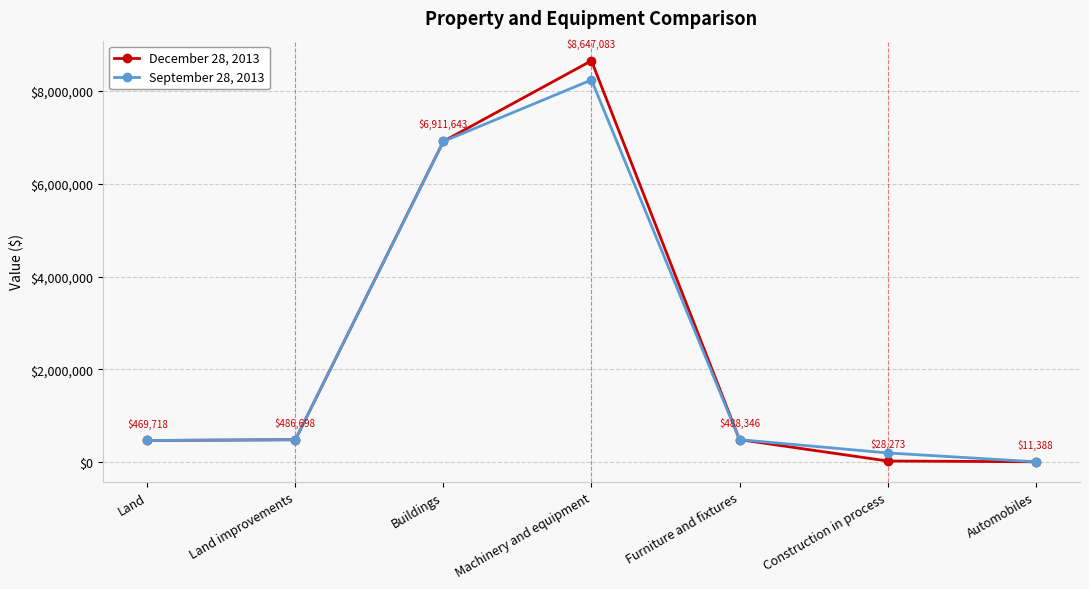

What is the label of the 2nd point from the right?

Construction in process